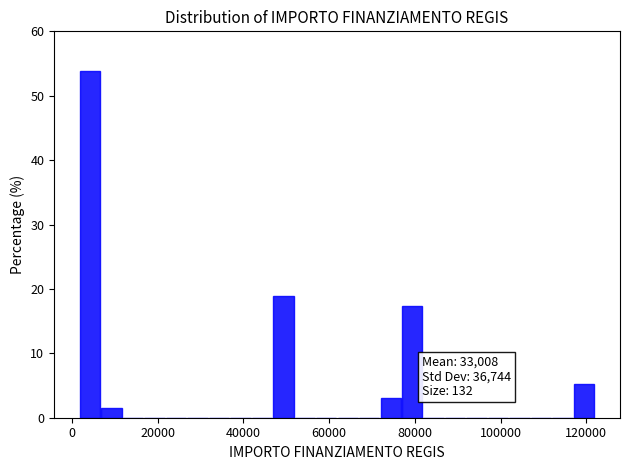

Read against the x-axis, roughly where is the centre of the tallest bar?

4000